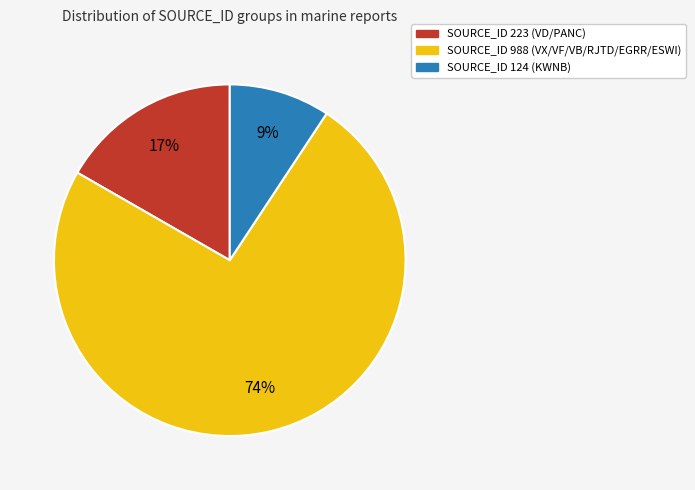

To the nearest percent, what is the average slice percentage?

33%